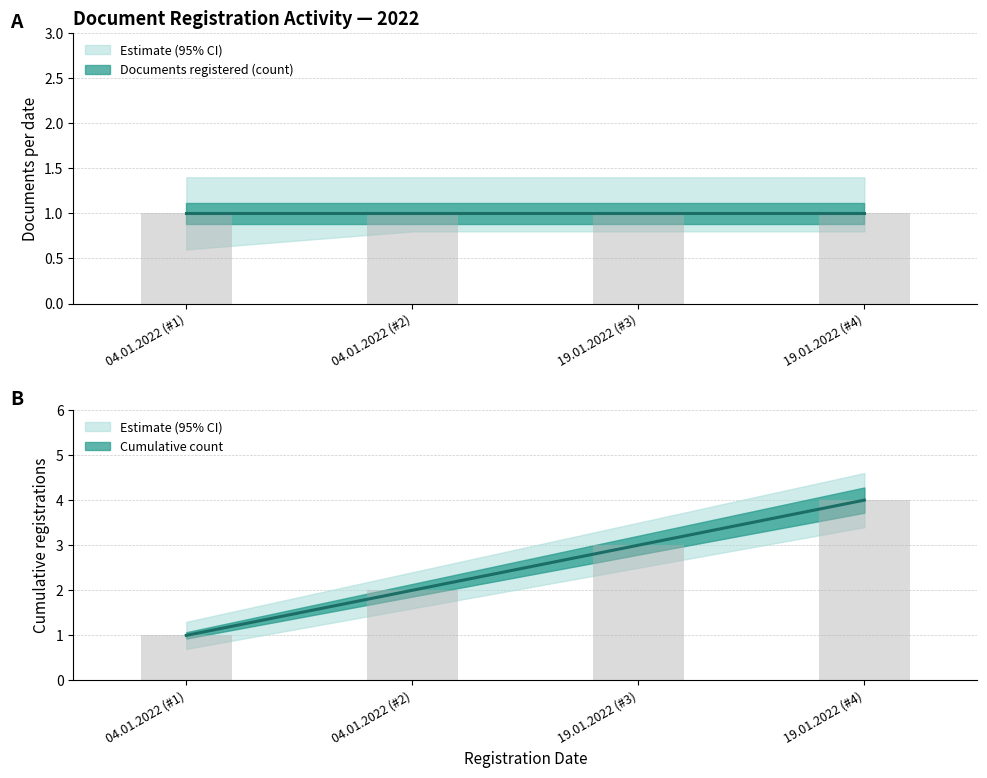

What is the sum of the values at 19.01.2022 (#4) and 04.01.2022 (#1)?

5